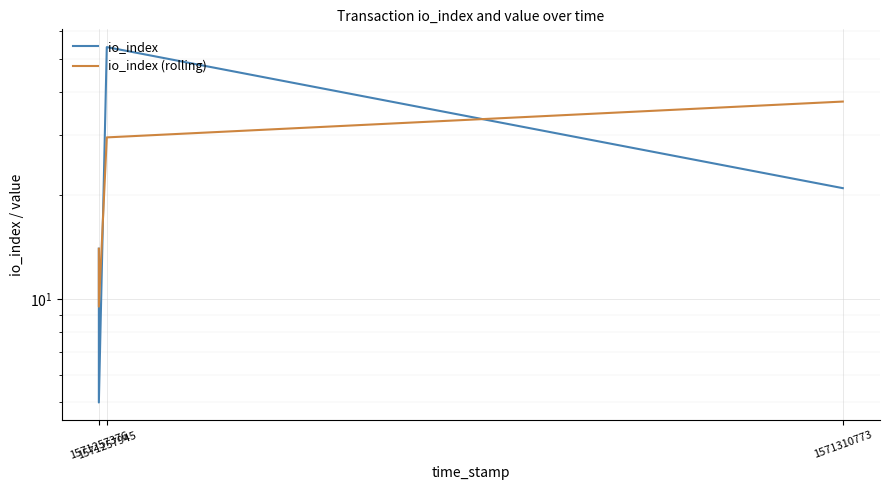

Which series has the largest range (max minus min)?

io_index